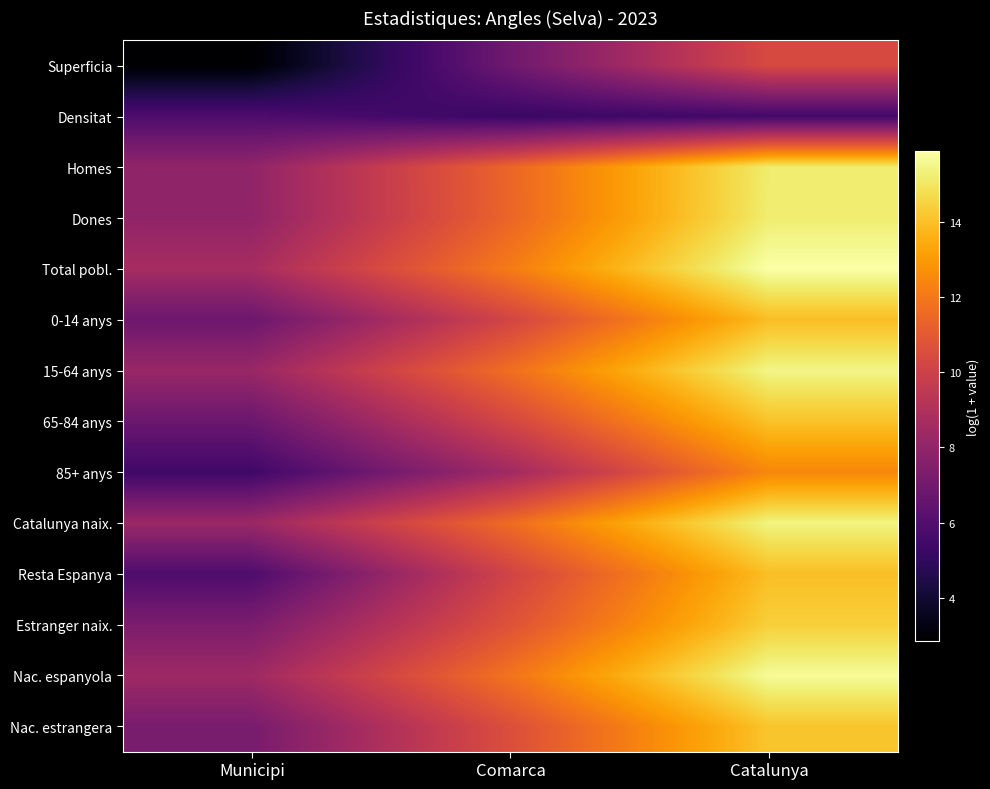

Which series has the widest spread of values?

Resta Espanya